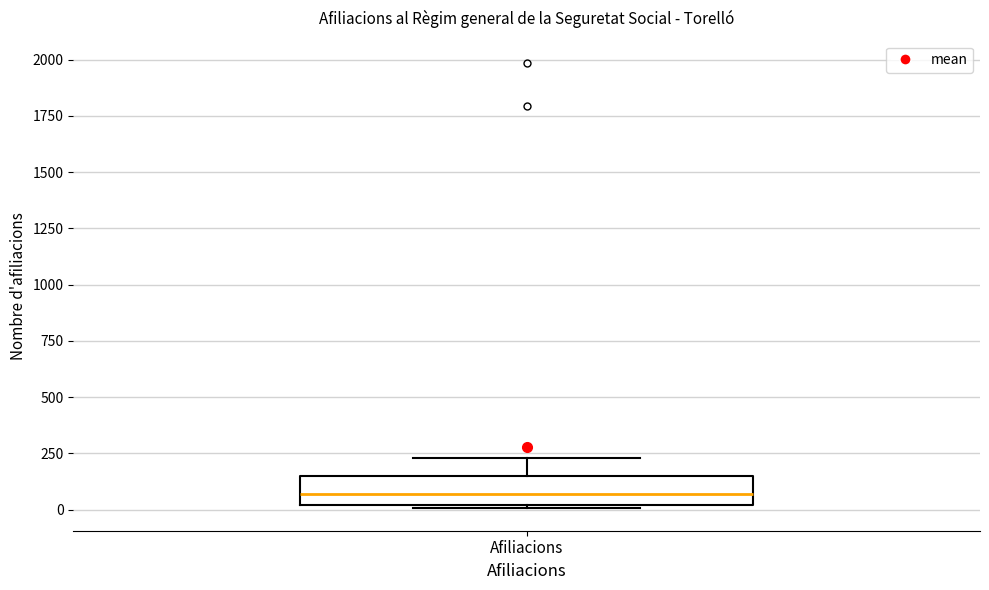

Where does the median line of the box for Afiliacions sit on the y-axis? The values are not printed on the chart, so give them approximately, as read against the axis.

50